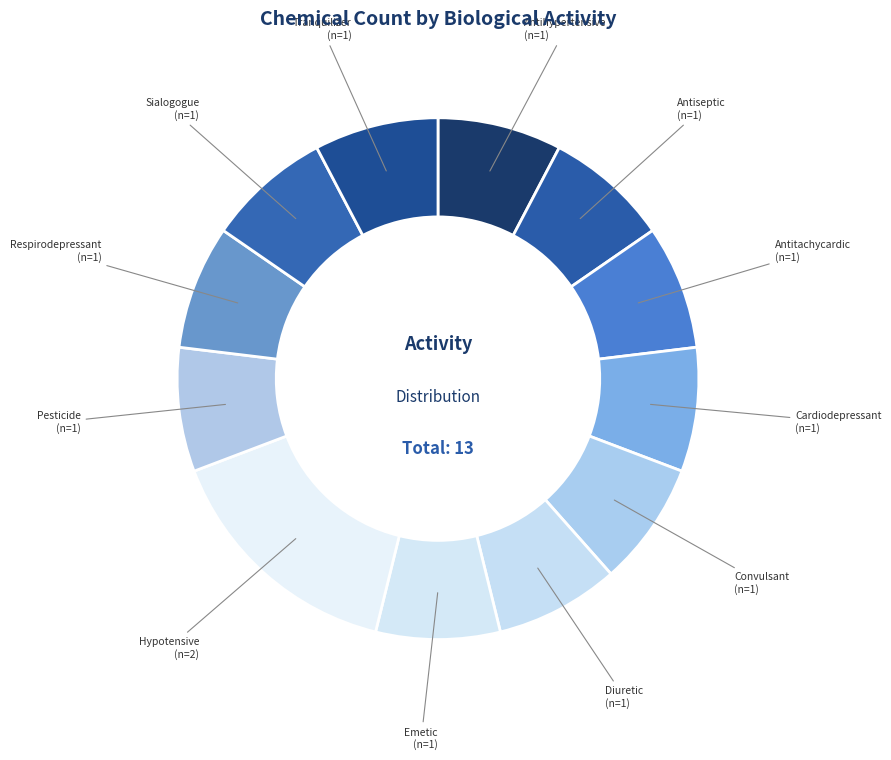

True or false: Antiseptic accounts for 1% of the total.

False